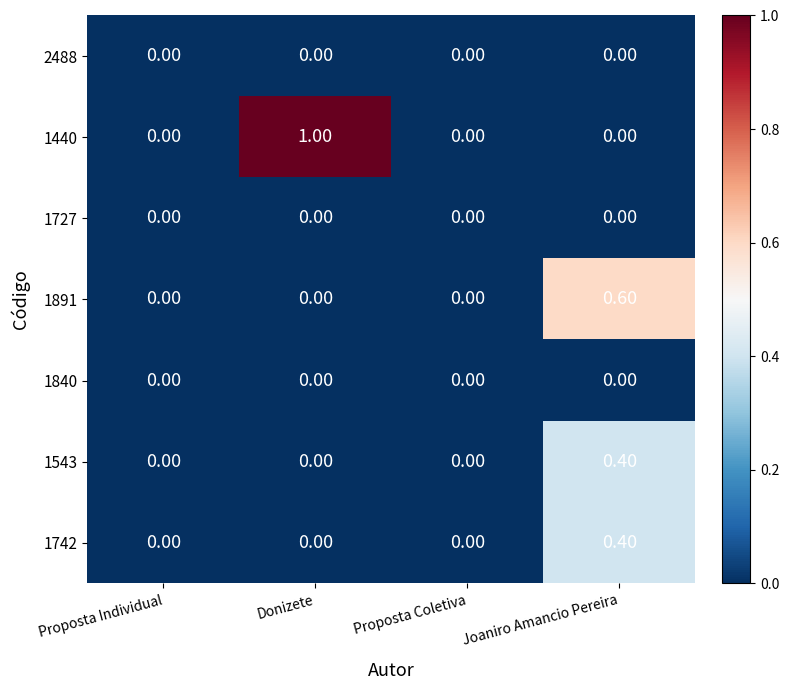

Which category has the highest value in the 1543 series?

Joaniro Amancio Pereira